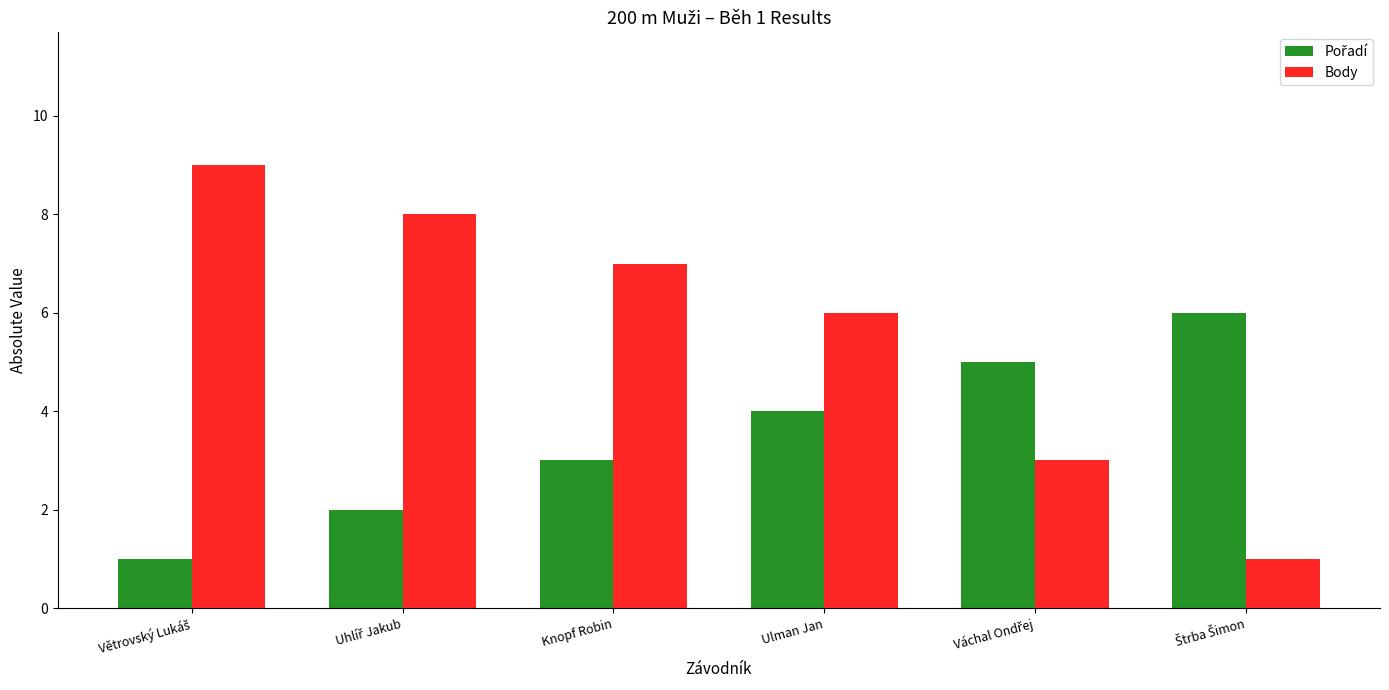

Which series has the widest spread of values?

Body